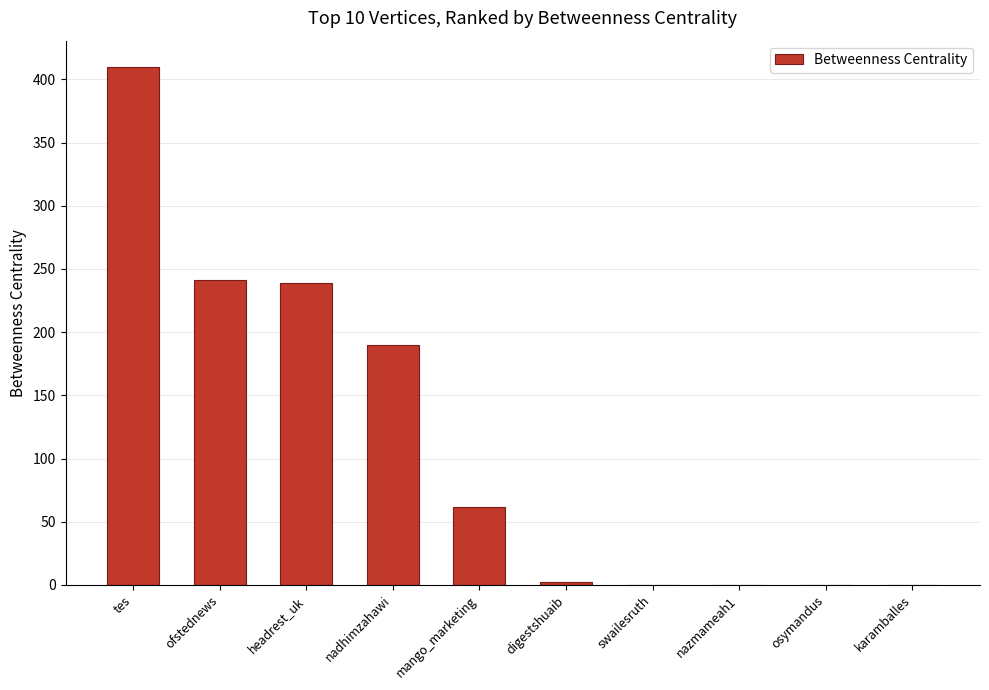

What is the sum of the values at tes and karamballes?

410.2